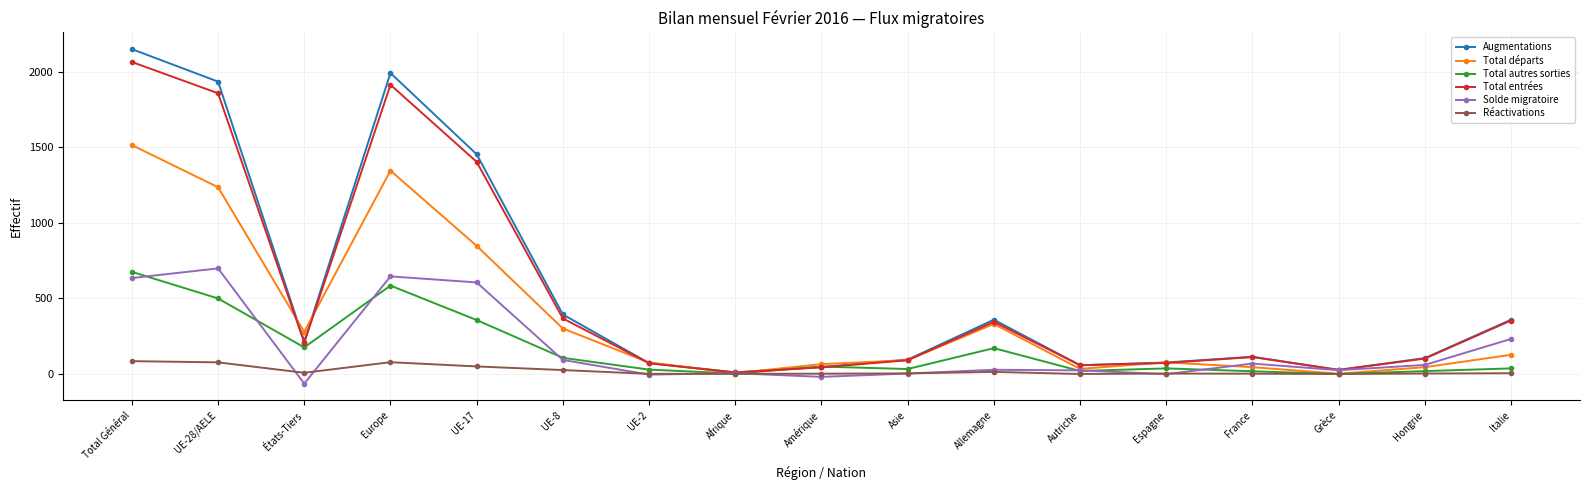

What is the sum of the Total autres sorties values at Italie and États-Tiers?

213